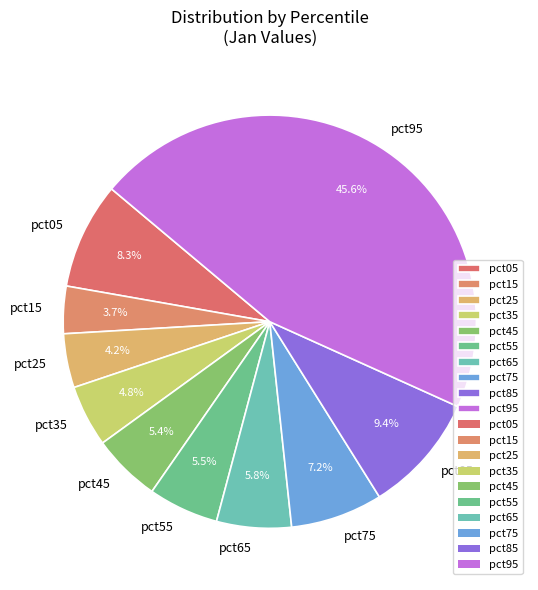

To the nearest percent, what percentage of the pie is pct25?

4%